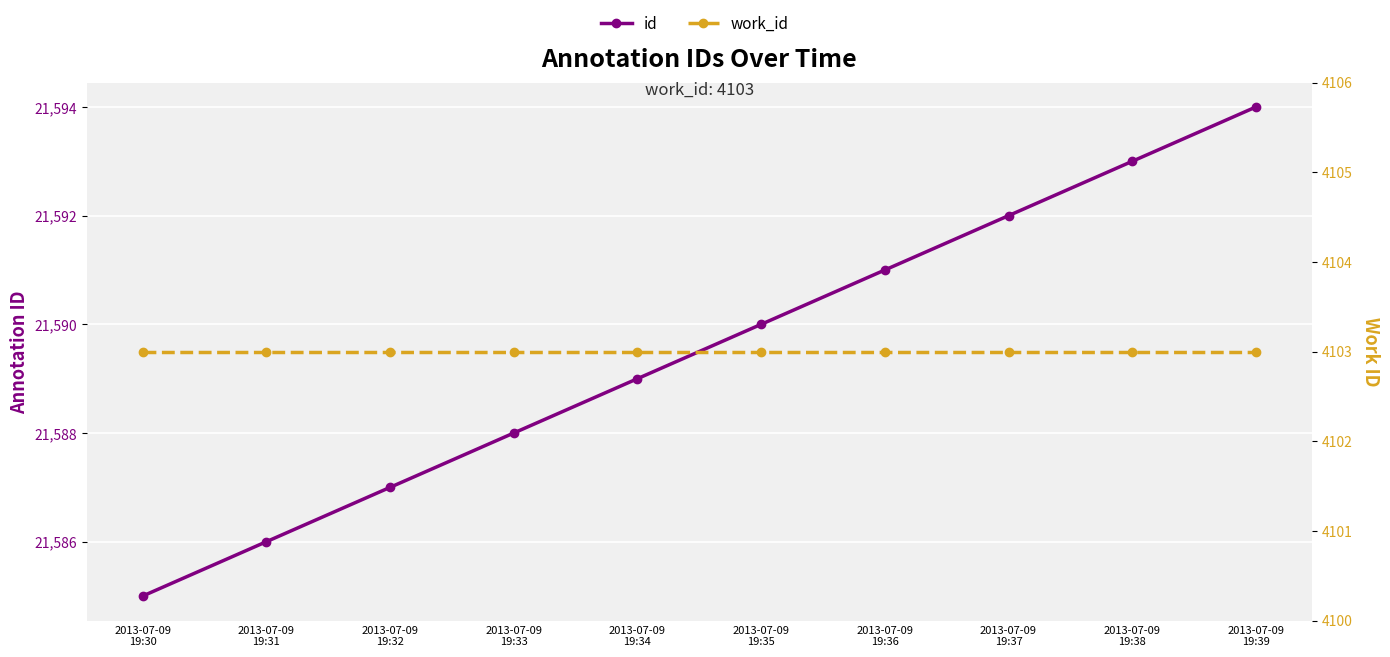

Between 2013-07-09
19:35 and 2013-07-09
19:37, which is larger?

2013-07-09
19:37